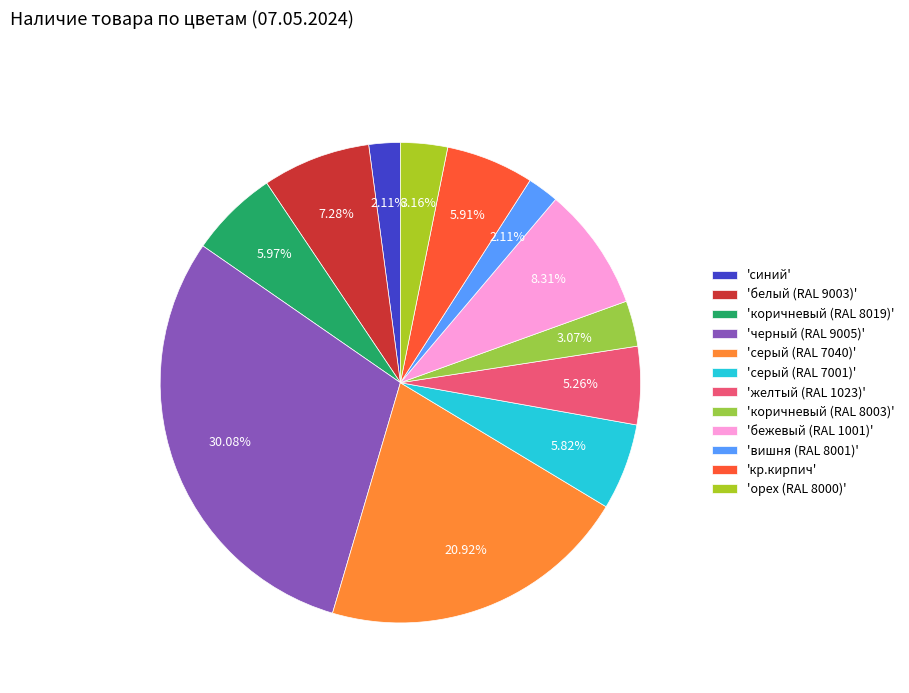

How many segments does this pie chart have?

12